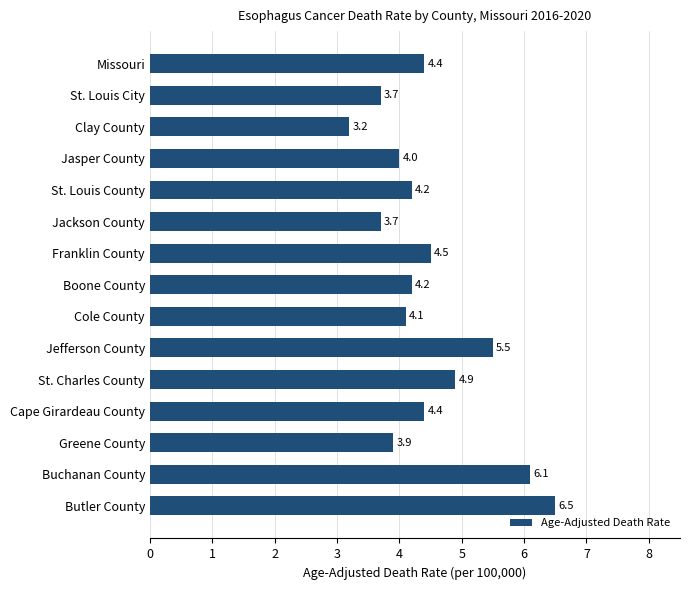

What is the difference between the maximum and minimum values?

3.3